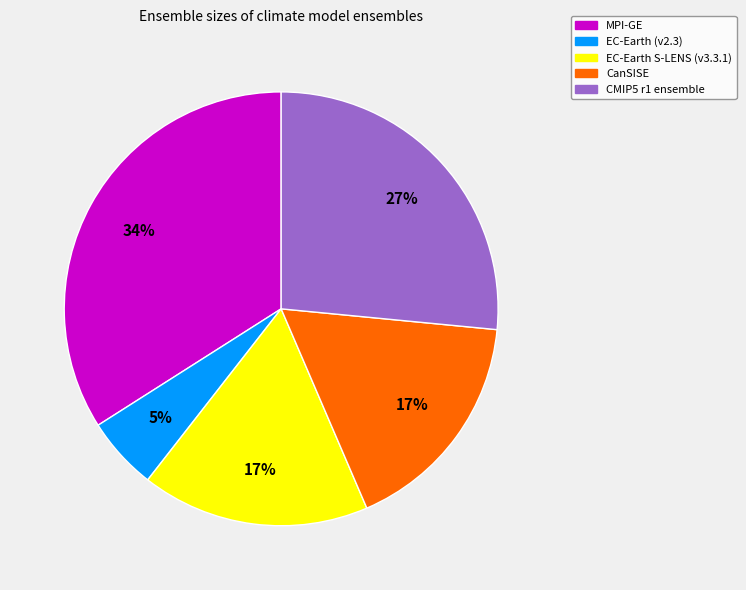

Is there any slice that represents more than half of the pie?

No